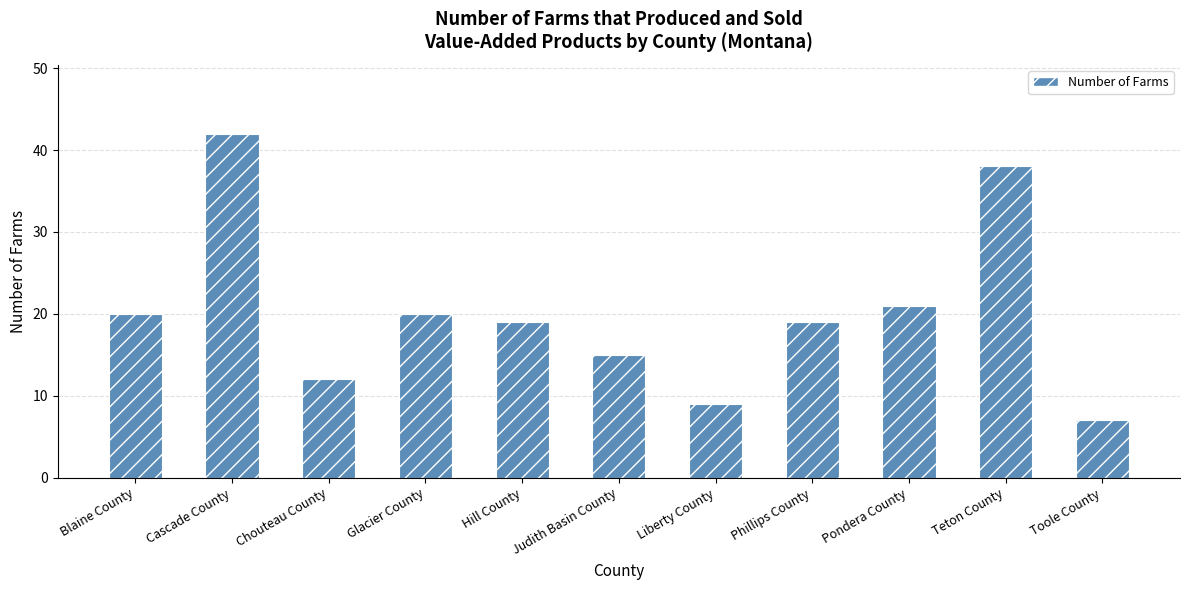

Reading right to left, transcribe all the data shown in this chart.

Toole County=7	Teton County=38	Pondera County=21	Phillips County=19	Liberty County=9	Judith Basin County=15	Hill County=19	Glacier County=20	Chouteau County=12	Cascade County=42	Blaine County=20